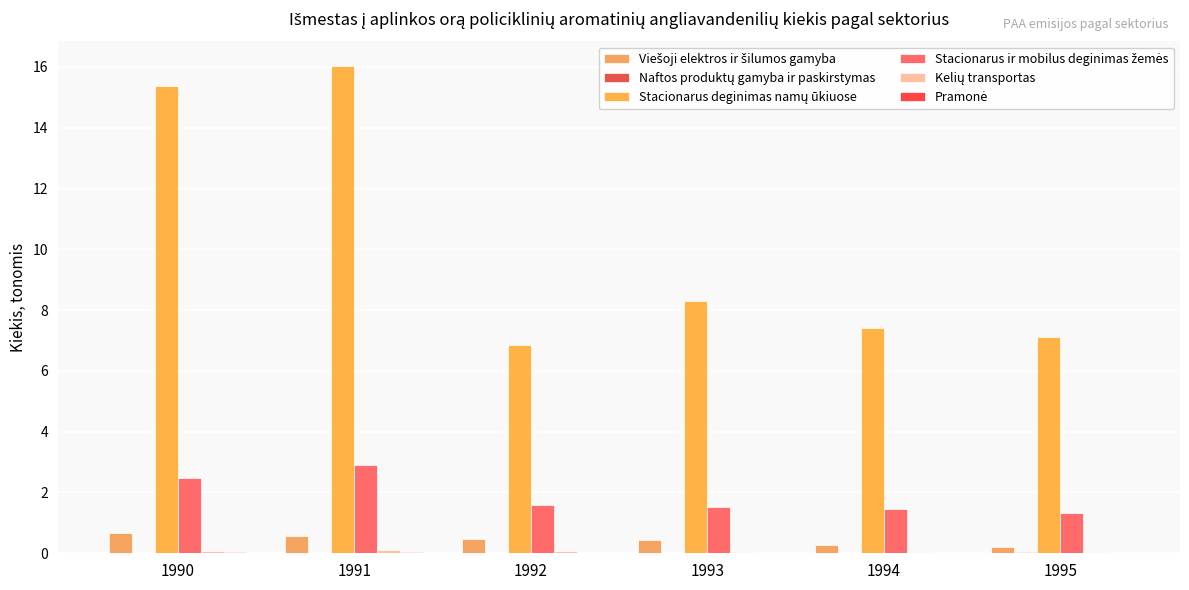

Between 1993 and 1995, which series saw the biggest shift?

Stacionarus deginimas namų ūkiuose